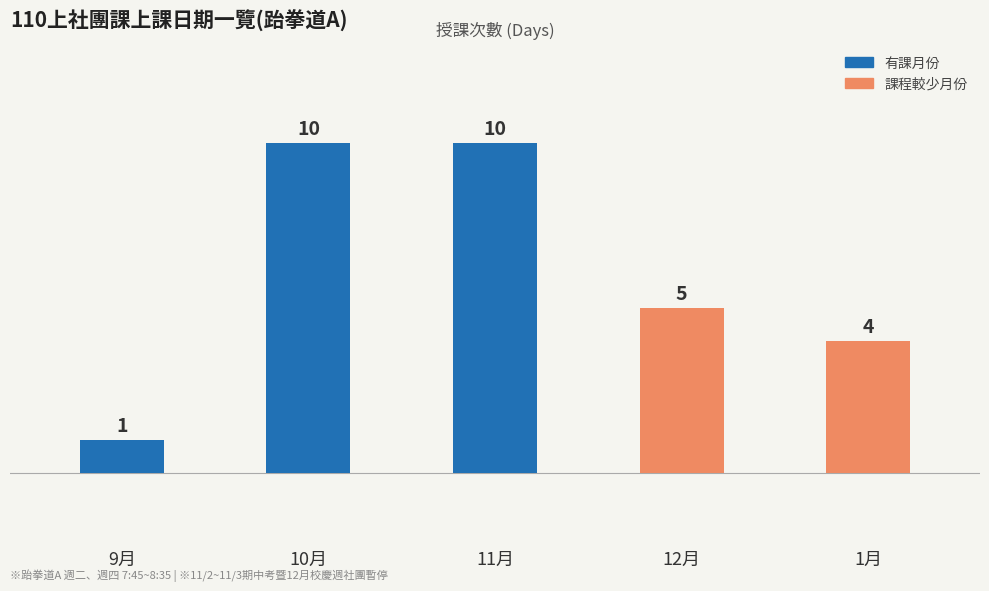

What value does the data have at 9月?

1